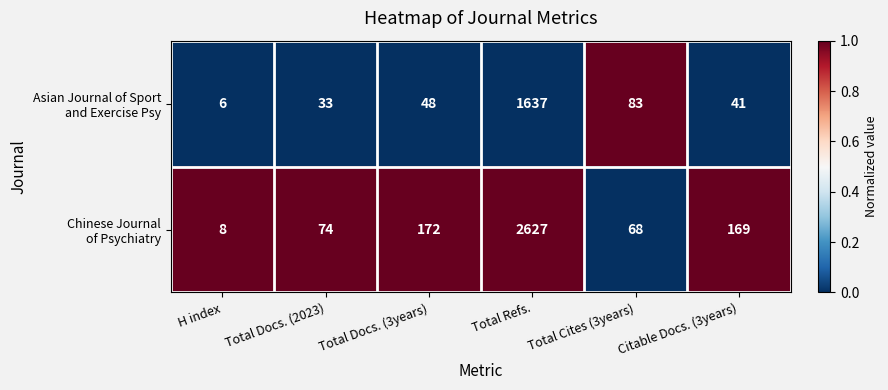

What is the total value across all series at Total Docs. (2023)?

107